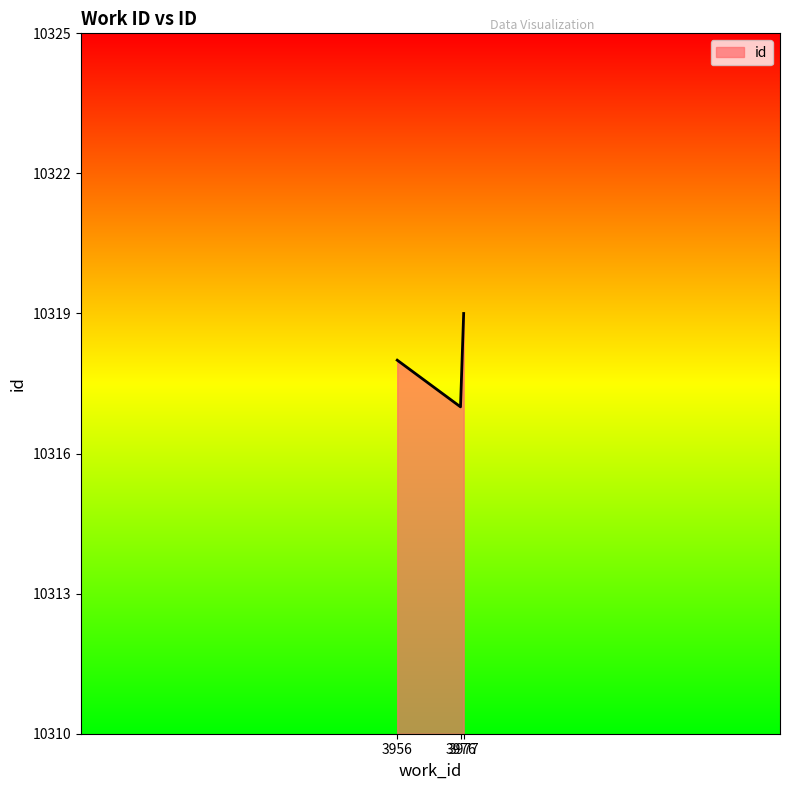

What is the sum of all values?

30954